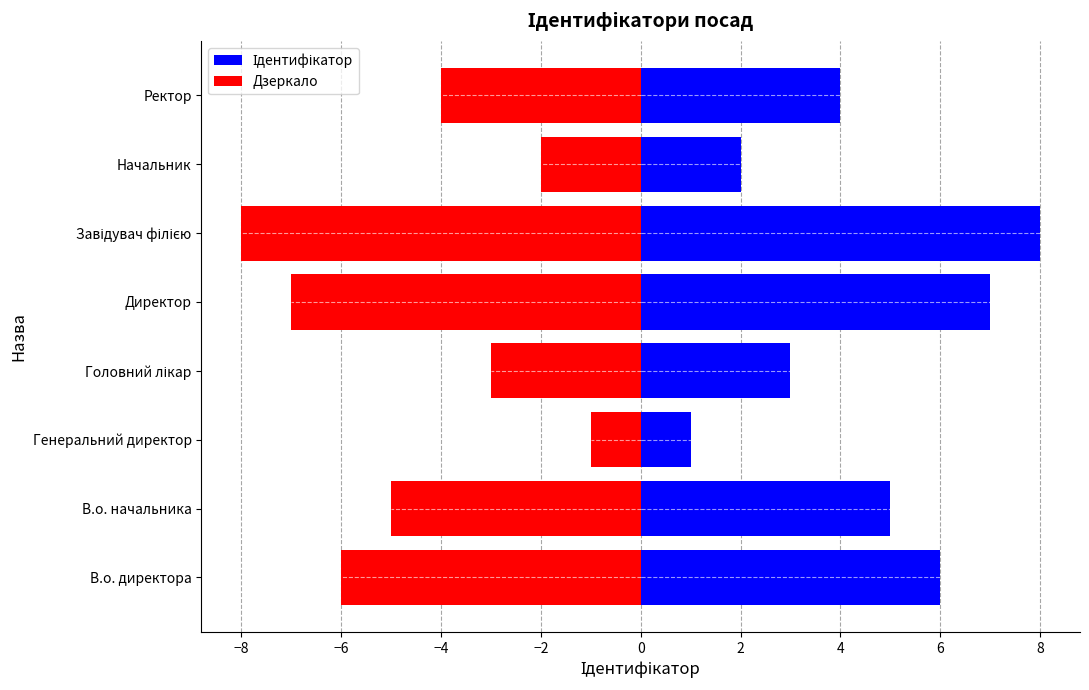

How many Ідентифікатор values are between 3 and 7?

5